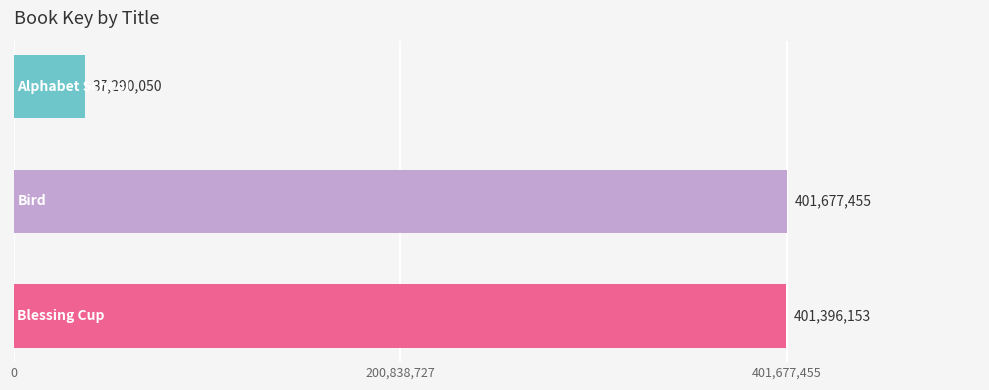

Count the number of categories in the chart.

3